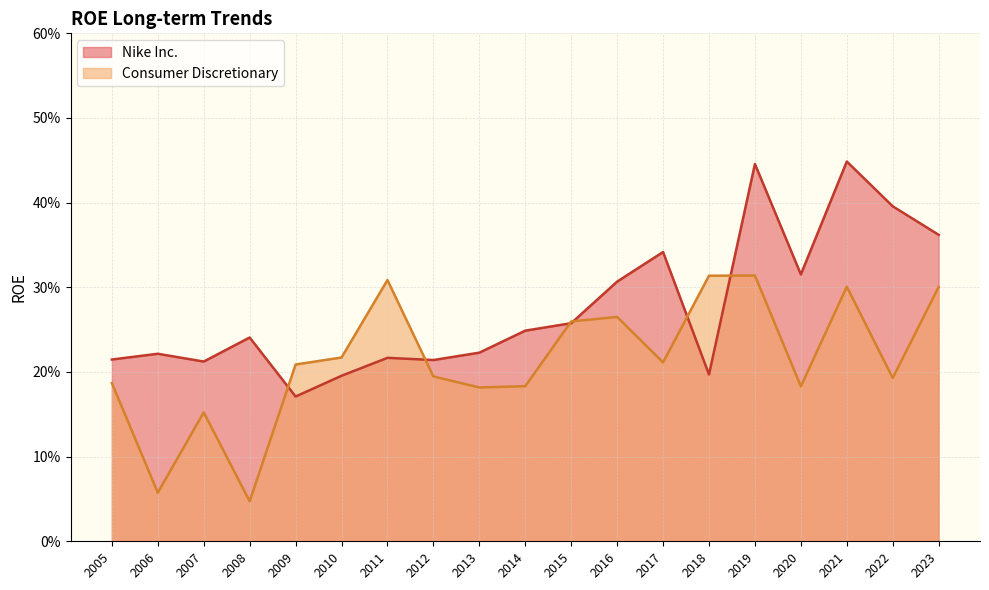

What is the sum of the Nike Inc. values at 2023 and 2015?

0.6